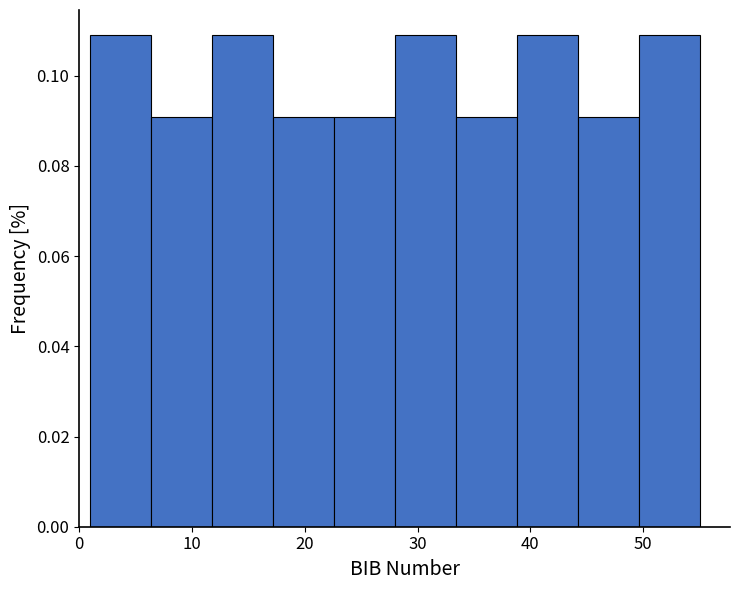

Reading left to right, transcribe this chart: for each bar, give the range it covers on the x-axis and its height. Neither the bar edges nor the heights are printed on the chart, so give them approximately, as read against the axes.

1.0 to 6.4: 0.11
6.4 to 11.8: 0.09
11.8 to 17.2: 0.11
17.2 to 22.6: 0.09
22.6 to 28.0: 0.09
28.0 to 33.4: 0.11
33.4 to 38.8: 0.09
38.8 to 44.2: 0.11
44.2 to 49.6: 0.09
49.6 to 55.0: 0.11